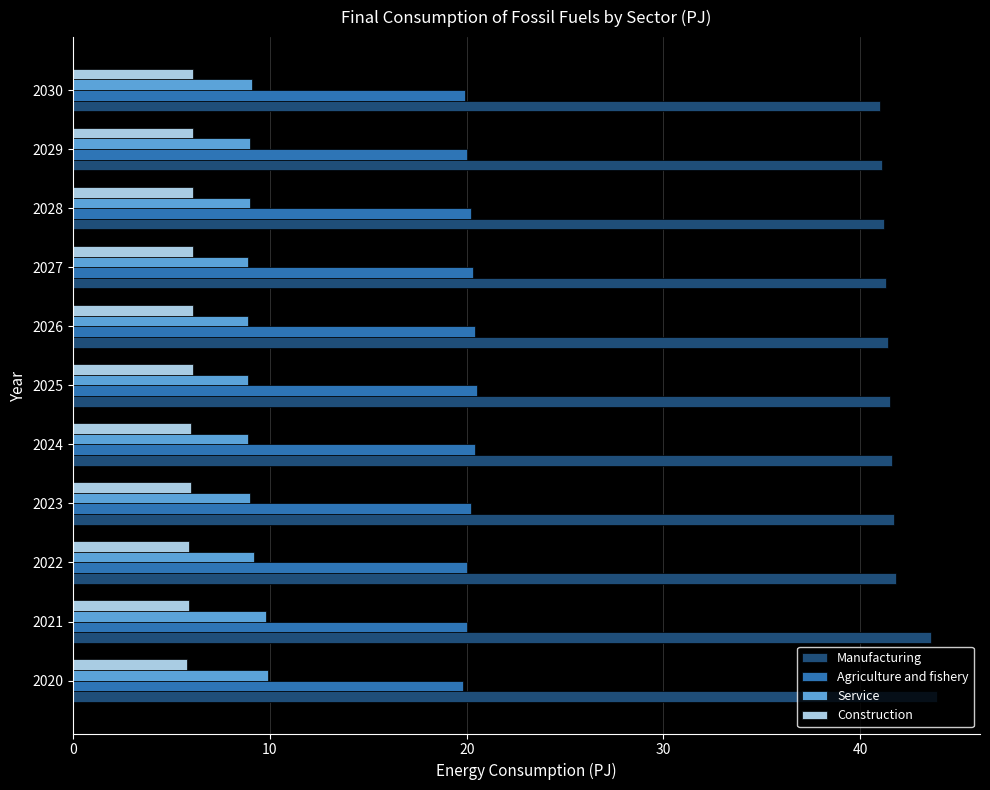

Which series has the widest spread of values?

Manufacturing